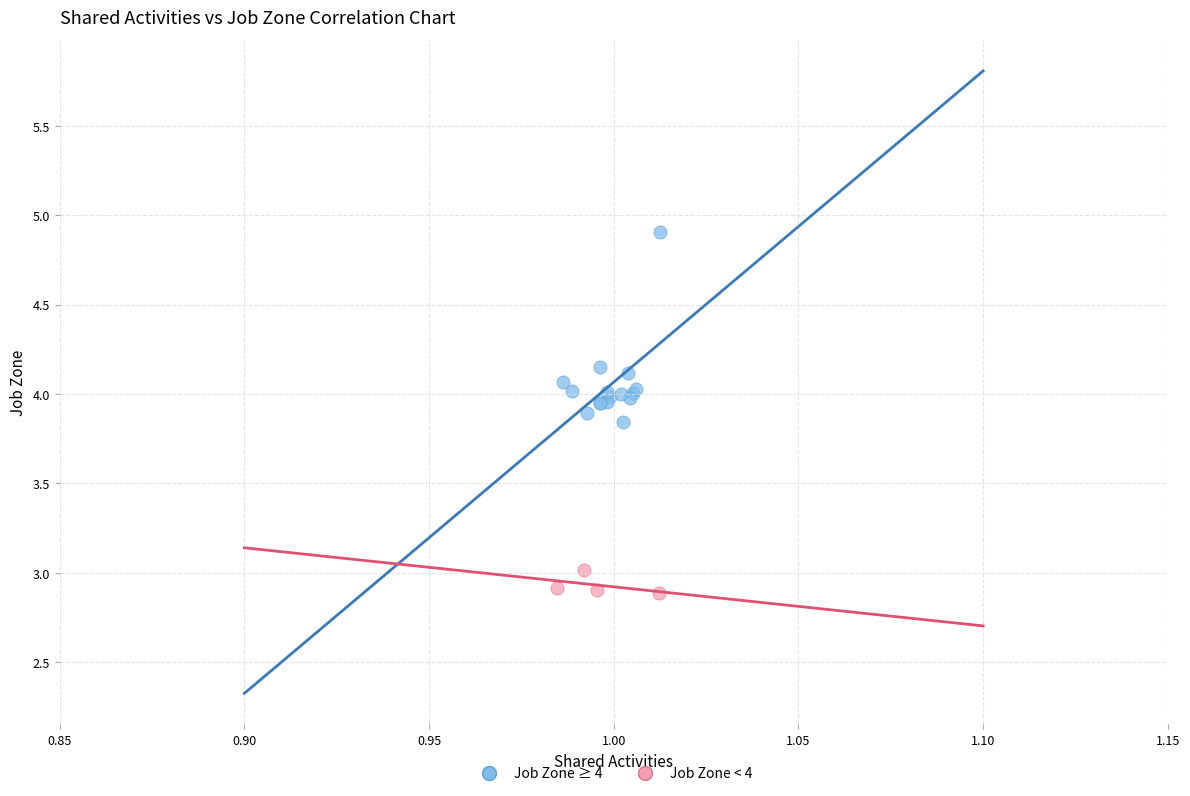

Which series has the widest spread of Y values?

Job Zone ≥ 4